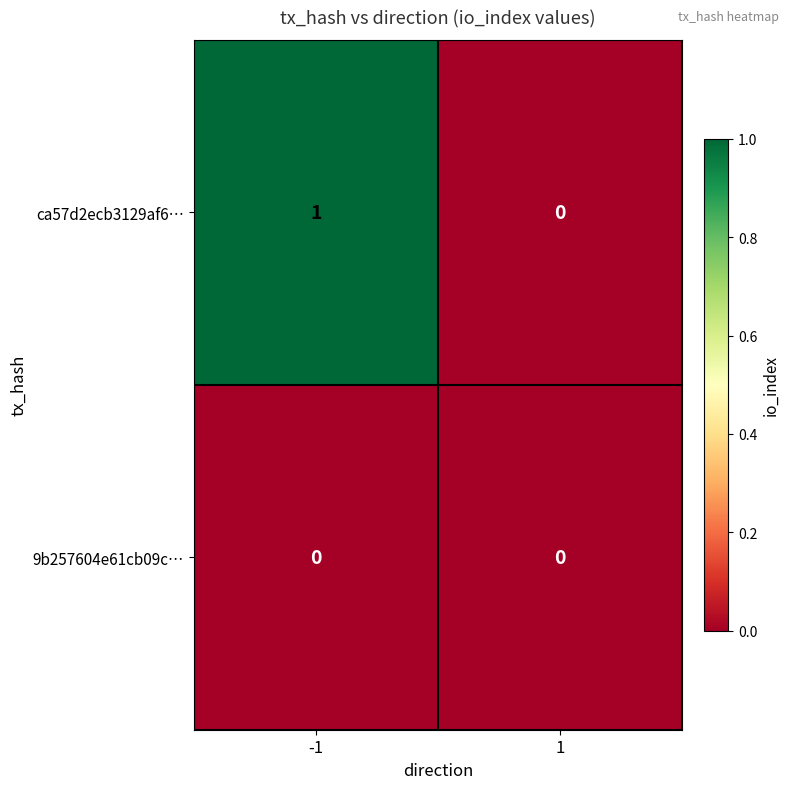

The value of ca57d2ecb3129af6… at 1 is 0. True or false?

True